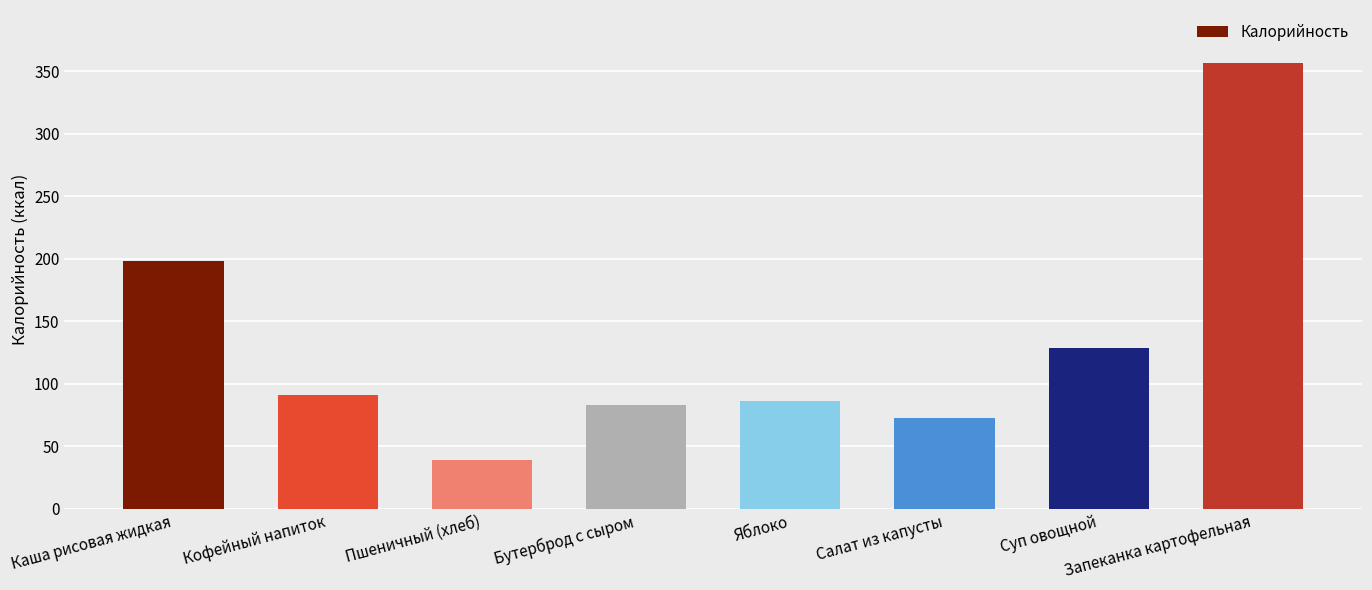

What is the difference between the second highest and second lowest values?

125.3